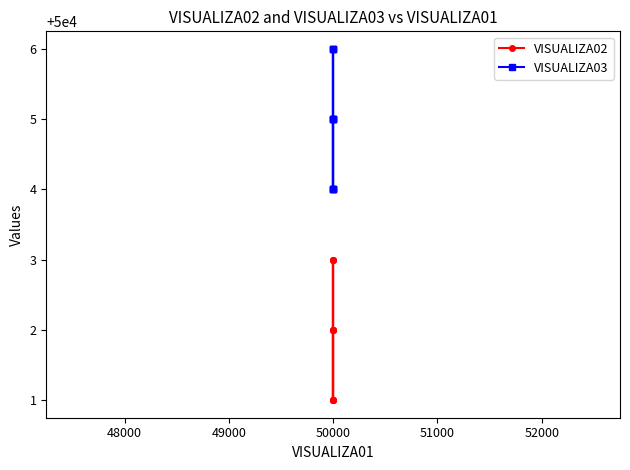

True or false: VISUALIZA02 and VISUALIZA03 intersect in this chart.

False